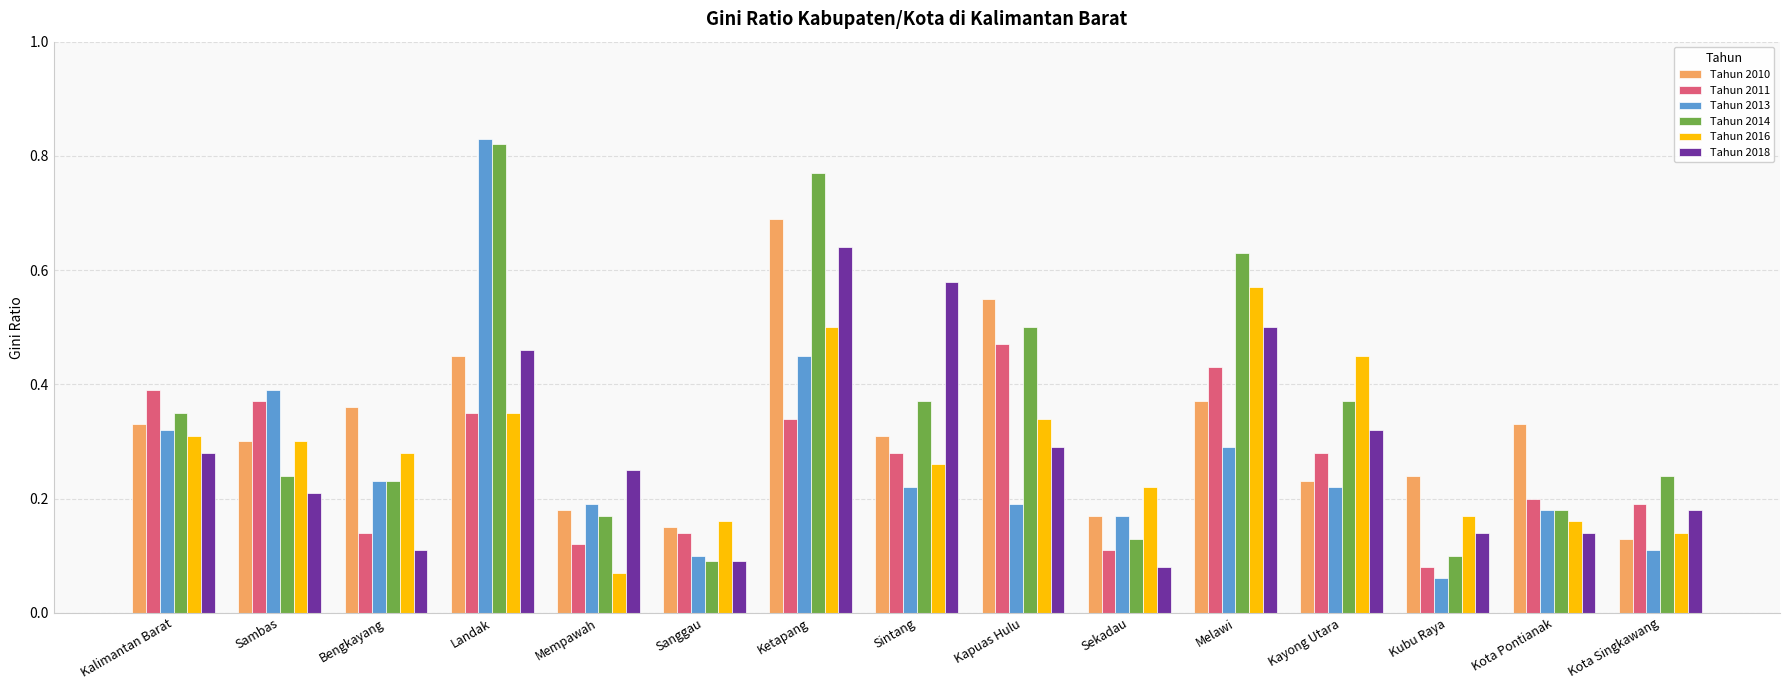

Is it true that Tahun 2018 equals 0.3 at Kalimantan Barat?

True